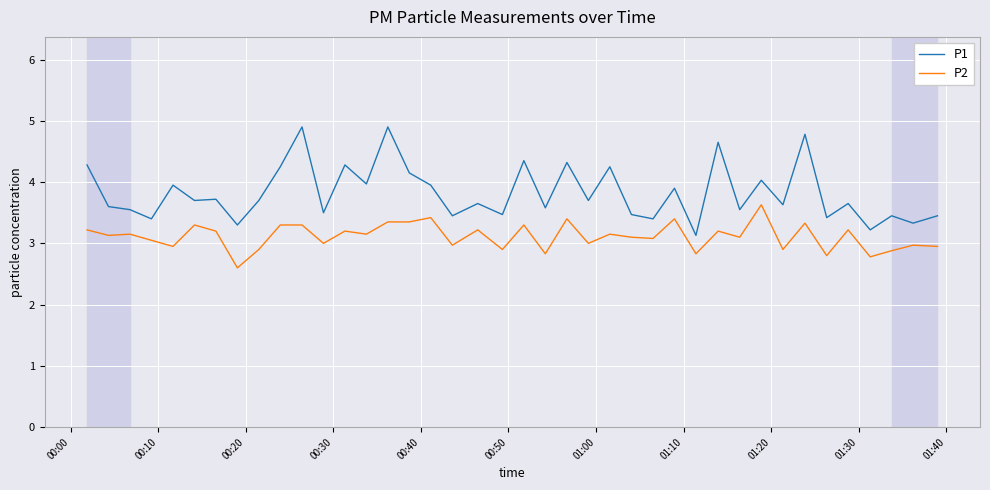

What is the difference between the second highest and second lowest values in the P2 series?

0.6